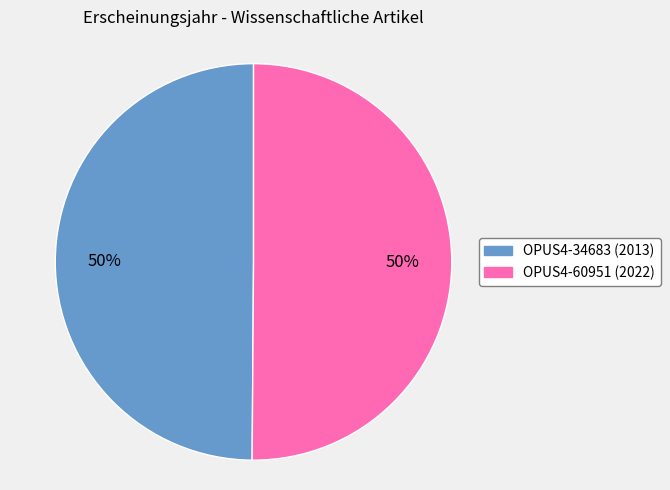

The OPUS4-60951 slice represents 50% of the pie. True or false?

True